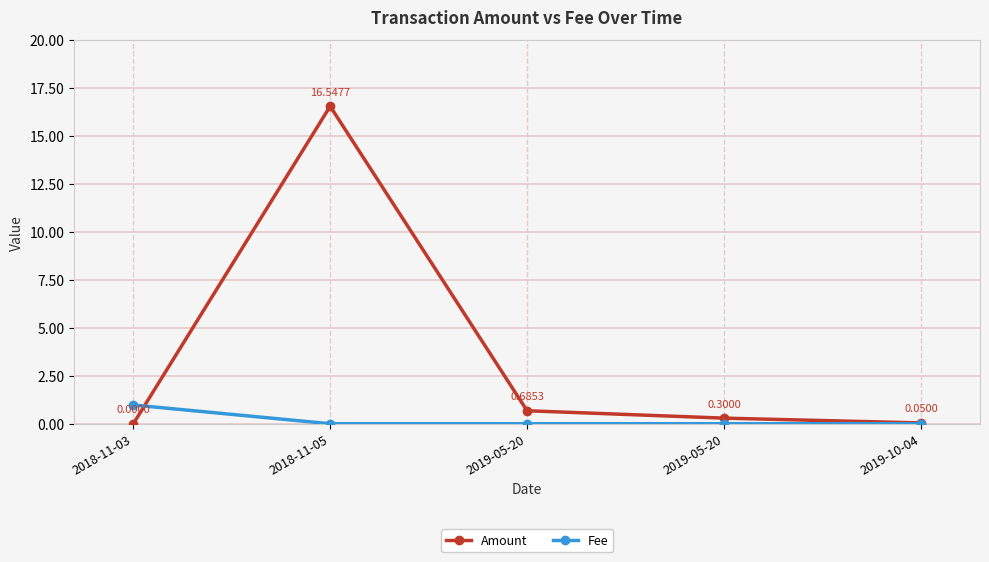

List the series in order of their peak value, highest first.

Amount, Fee